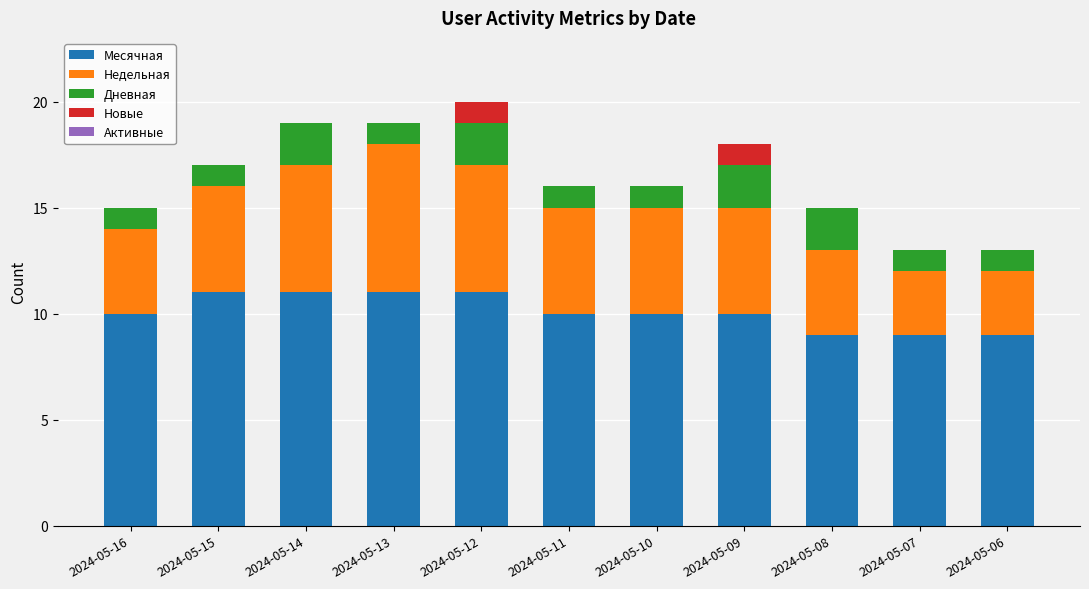

Are the bars grouped side by side (vs. stacked)?

No